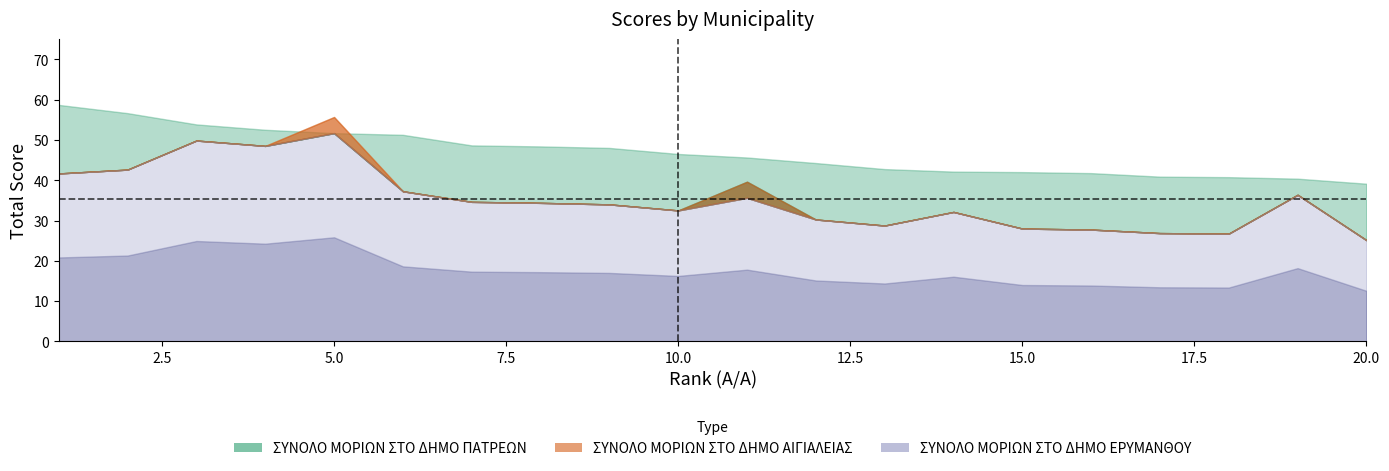

Count the number of categories in the chart.

20